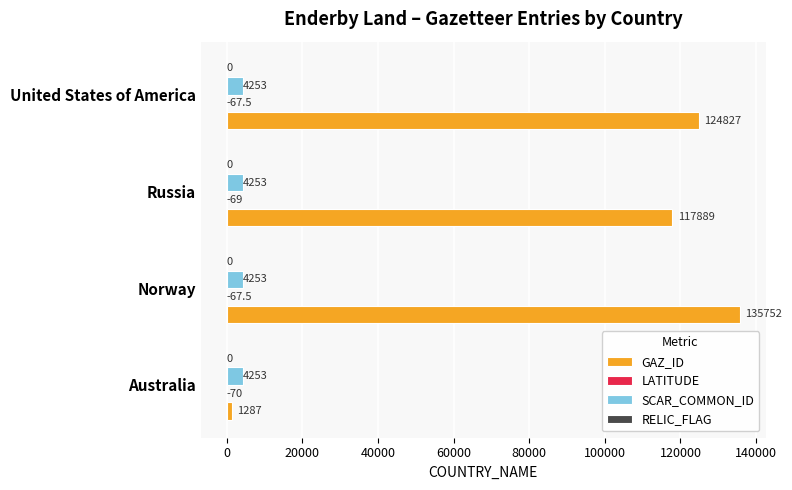

Which category has the highest value across all series?

Norway